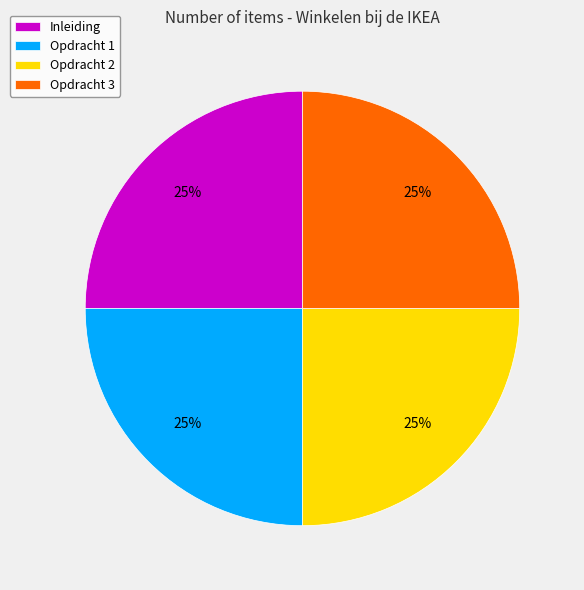

What is the ratio of the value at Opdracht 2 to the value at Opdracht 1?

1.0